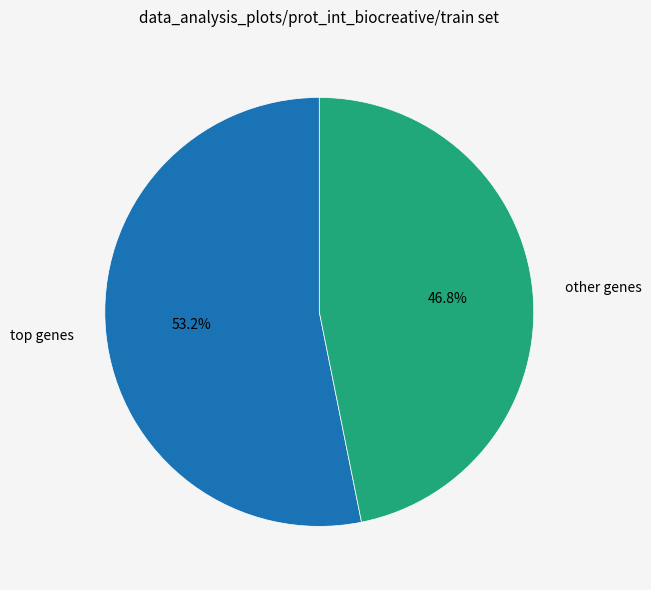

Is other genes the majority of the pie?

No